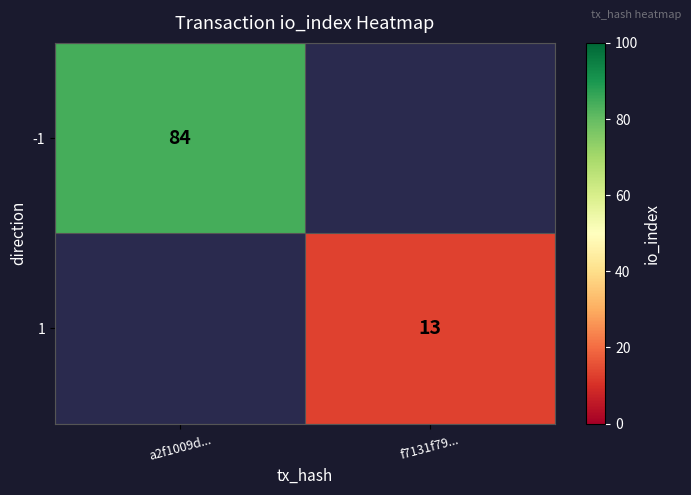

What is the greatest value displayed?

84.0